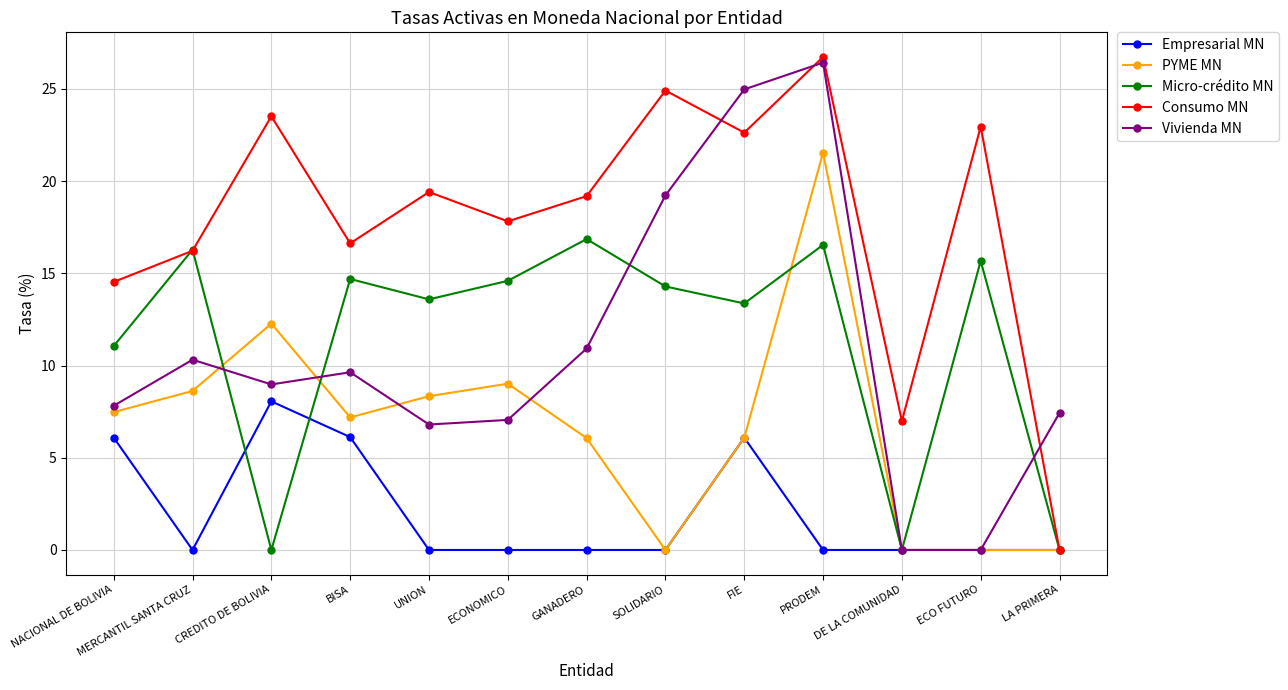

What is the spread (max minus min) of values at DE LA COMUNIDAD?

7.0